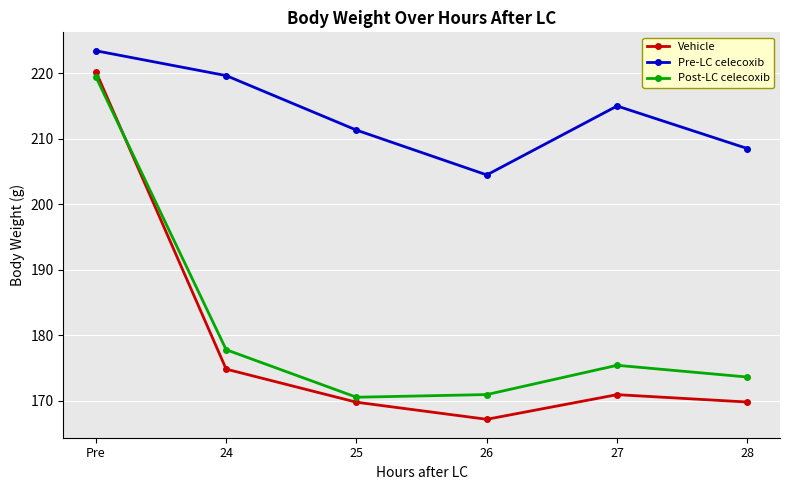

What value does the Pre-LC celecoxib series have at 27?

215.0